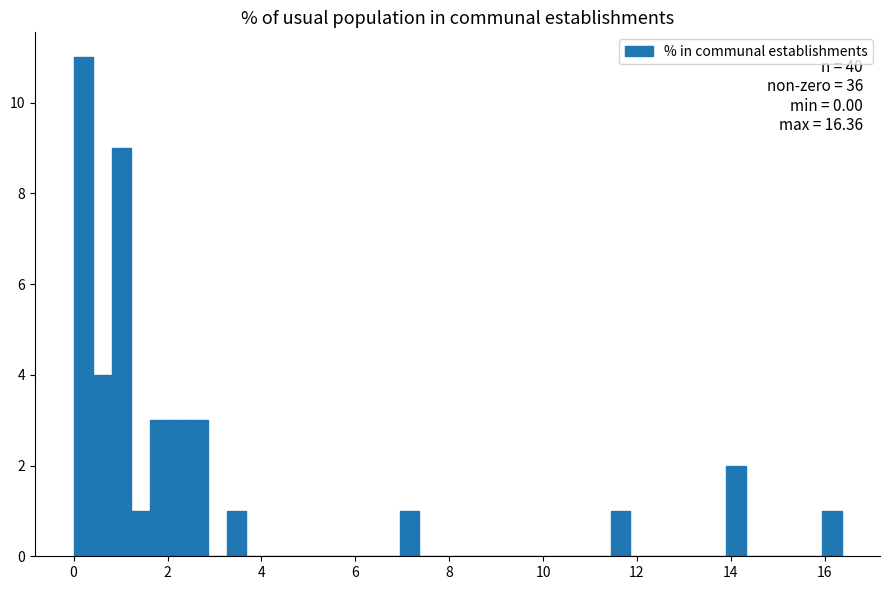

Read against the x-axis, roughly where is the centre of the tallest bar?

0.2